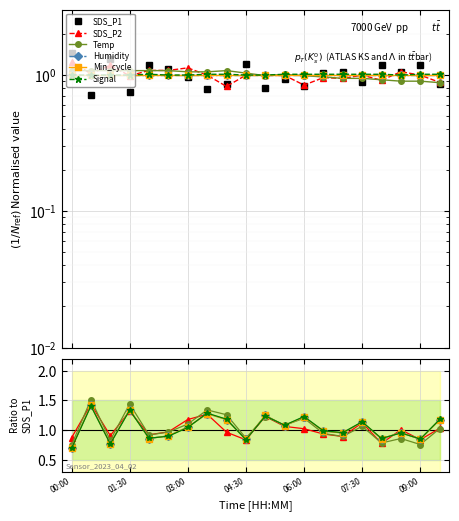

What are all the series names shown in the legend?

SDS_P1, SDS_P2, Temp, Humidity, Min_cycle, Signal